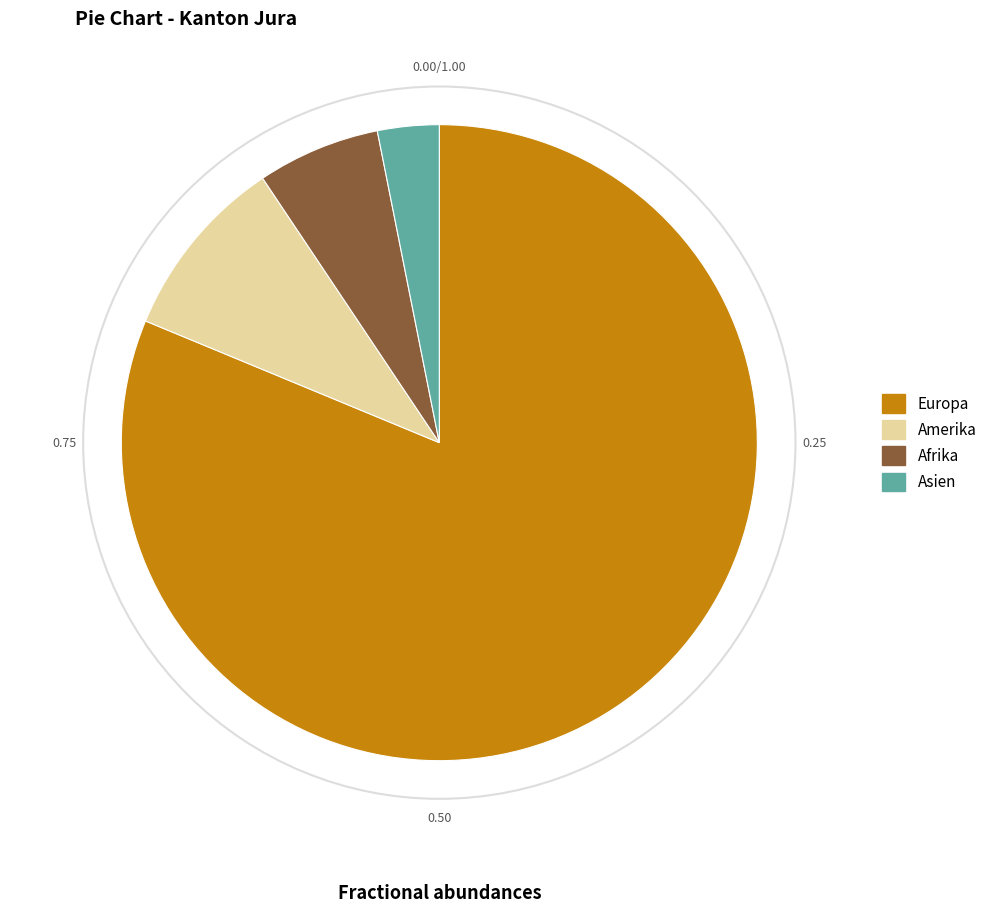

How many slices are in this pie chart?

4